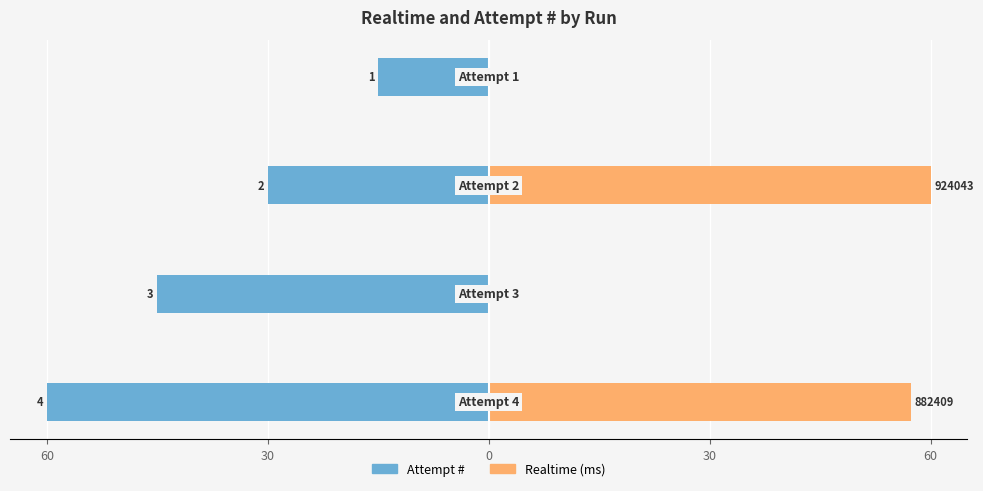

What are all the series names shown in the legend?

Attempt #, Realtime (ms)